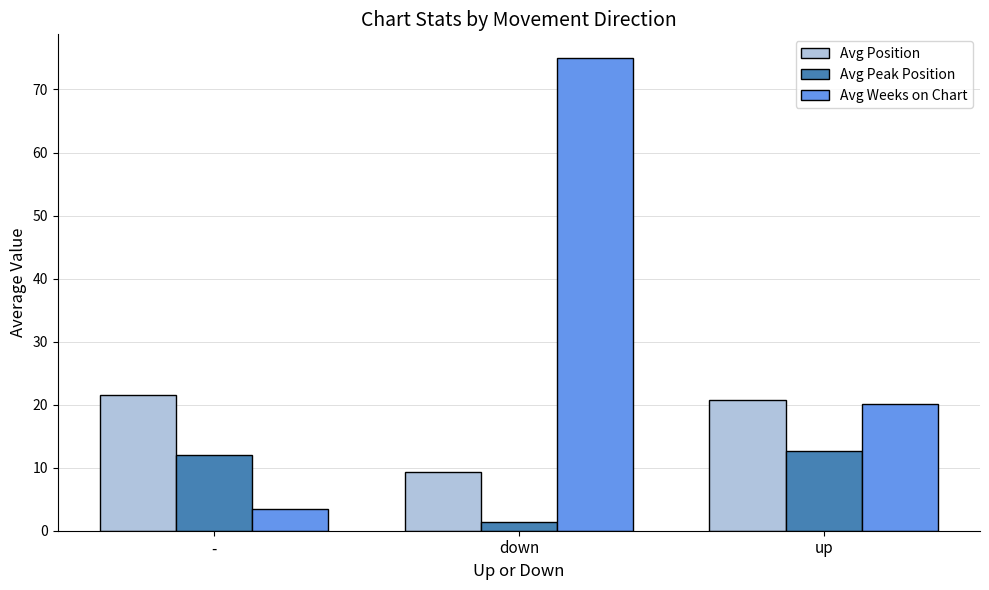

What is the spread (max minus min) of values at -?

18.1